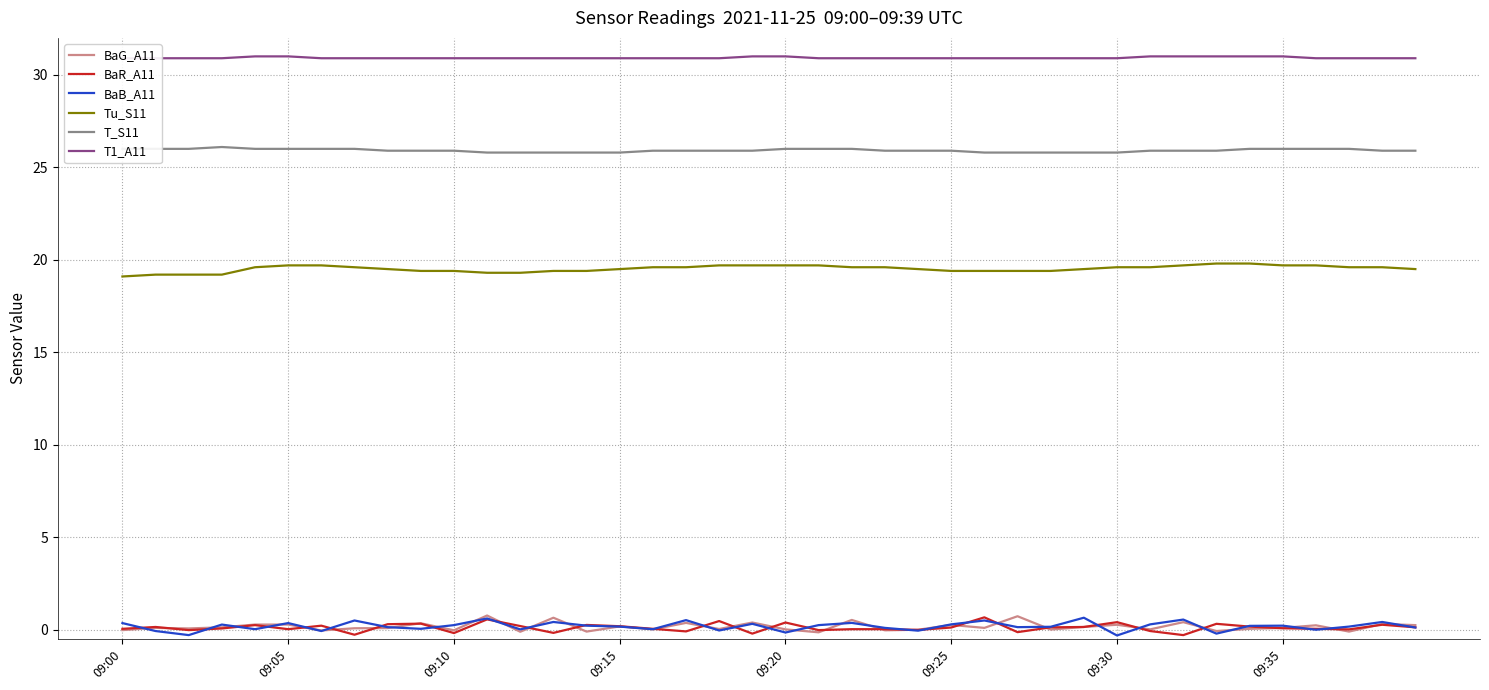

After their last crossing, which series has the higher values: BaB_A11 or BaG_A11?

BaG_A11